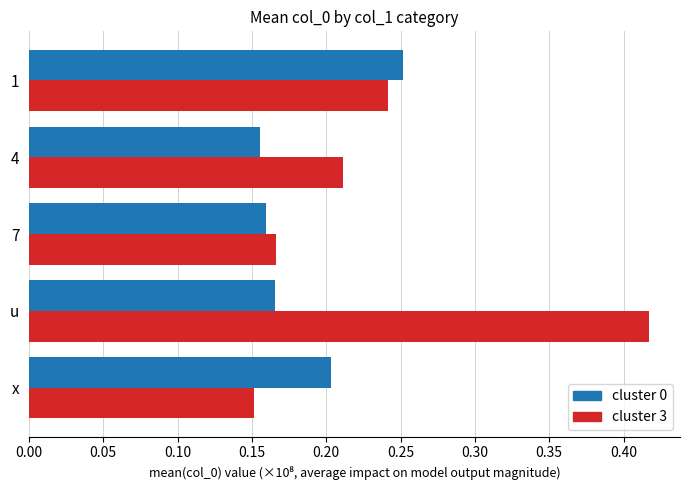

What is the sum of the cluster 0 values at x and 1?

0.5